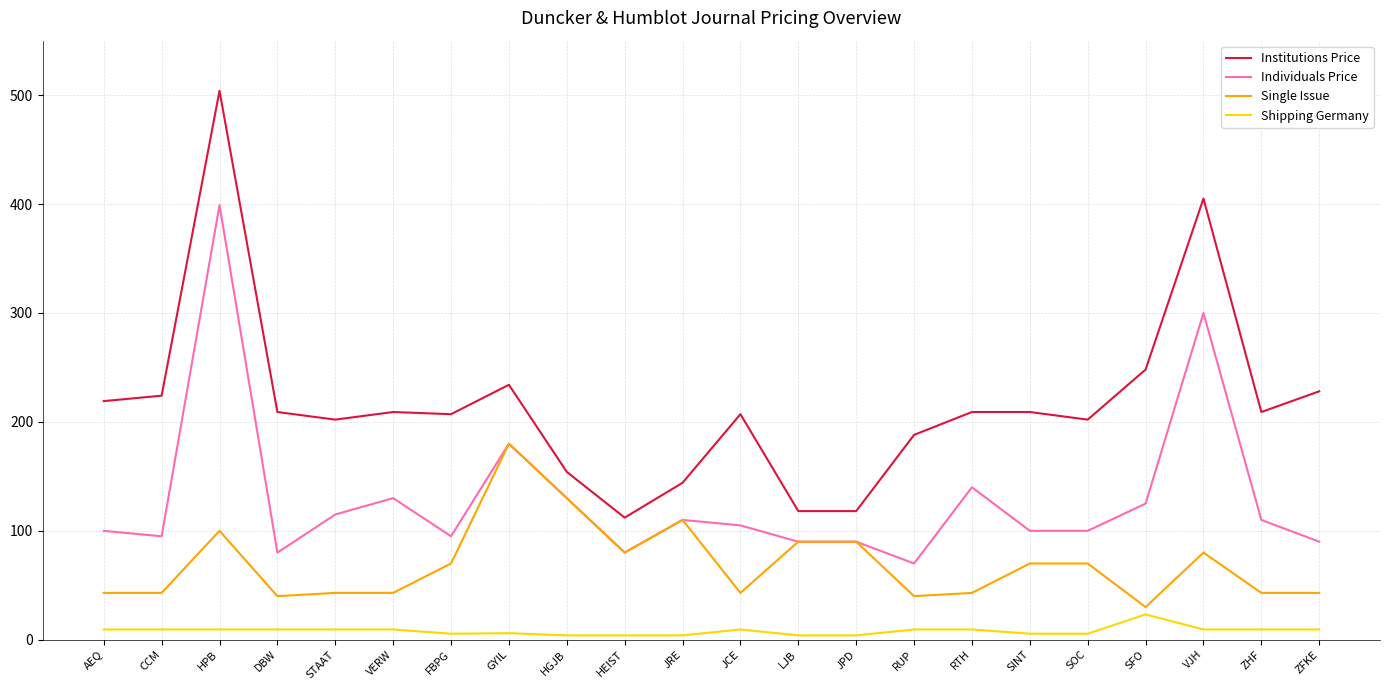

Where does the Institutions Price series first go above 209?

AEQ